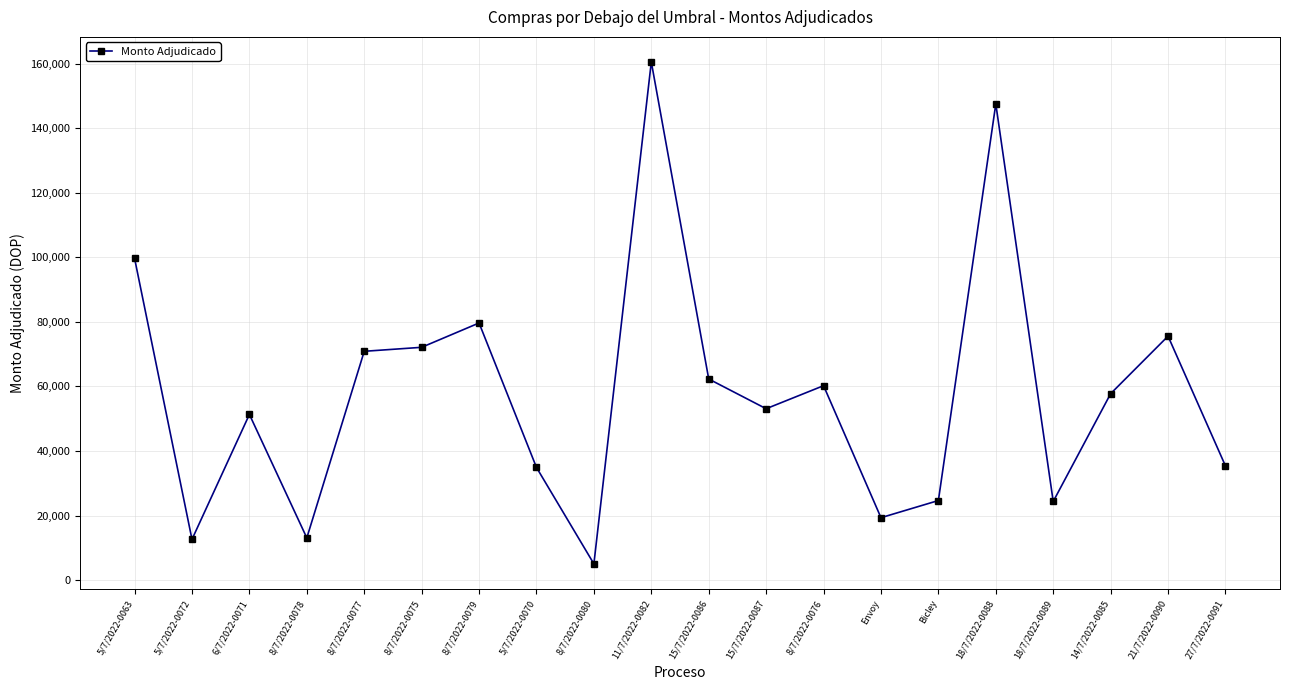

At which category does the chart reach its peak across all series?

11/7/2022-0082